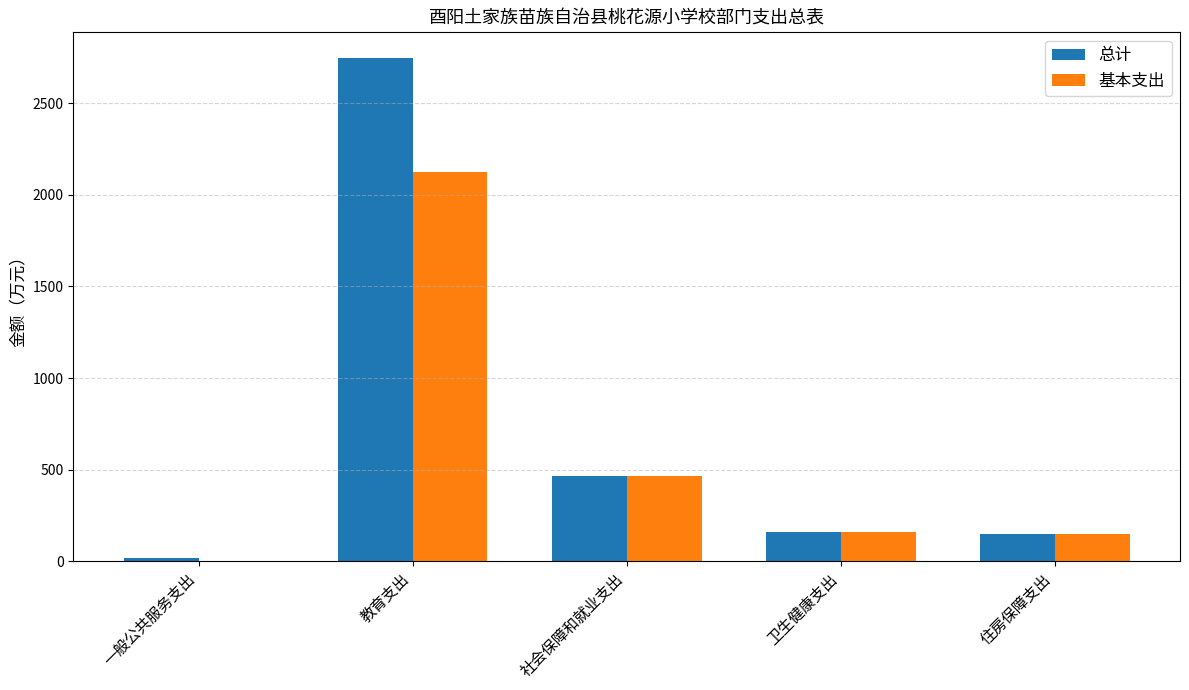

Where is 基本支出 nearest to the value 1062?

社会保障和就业支出